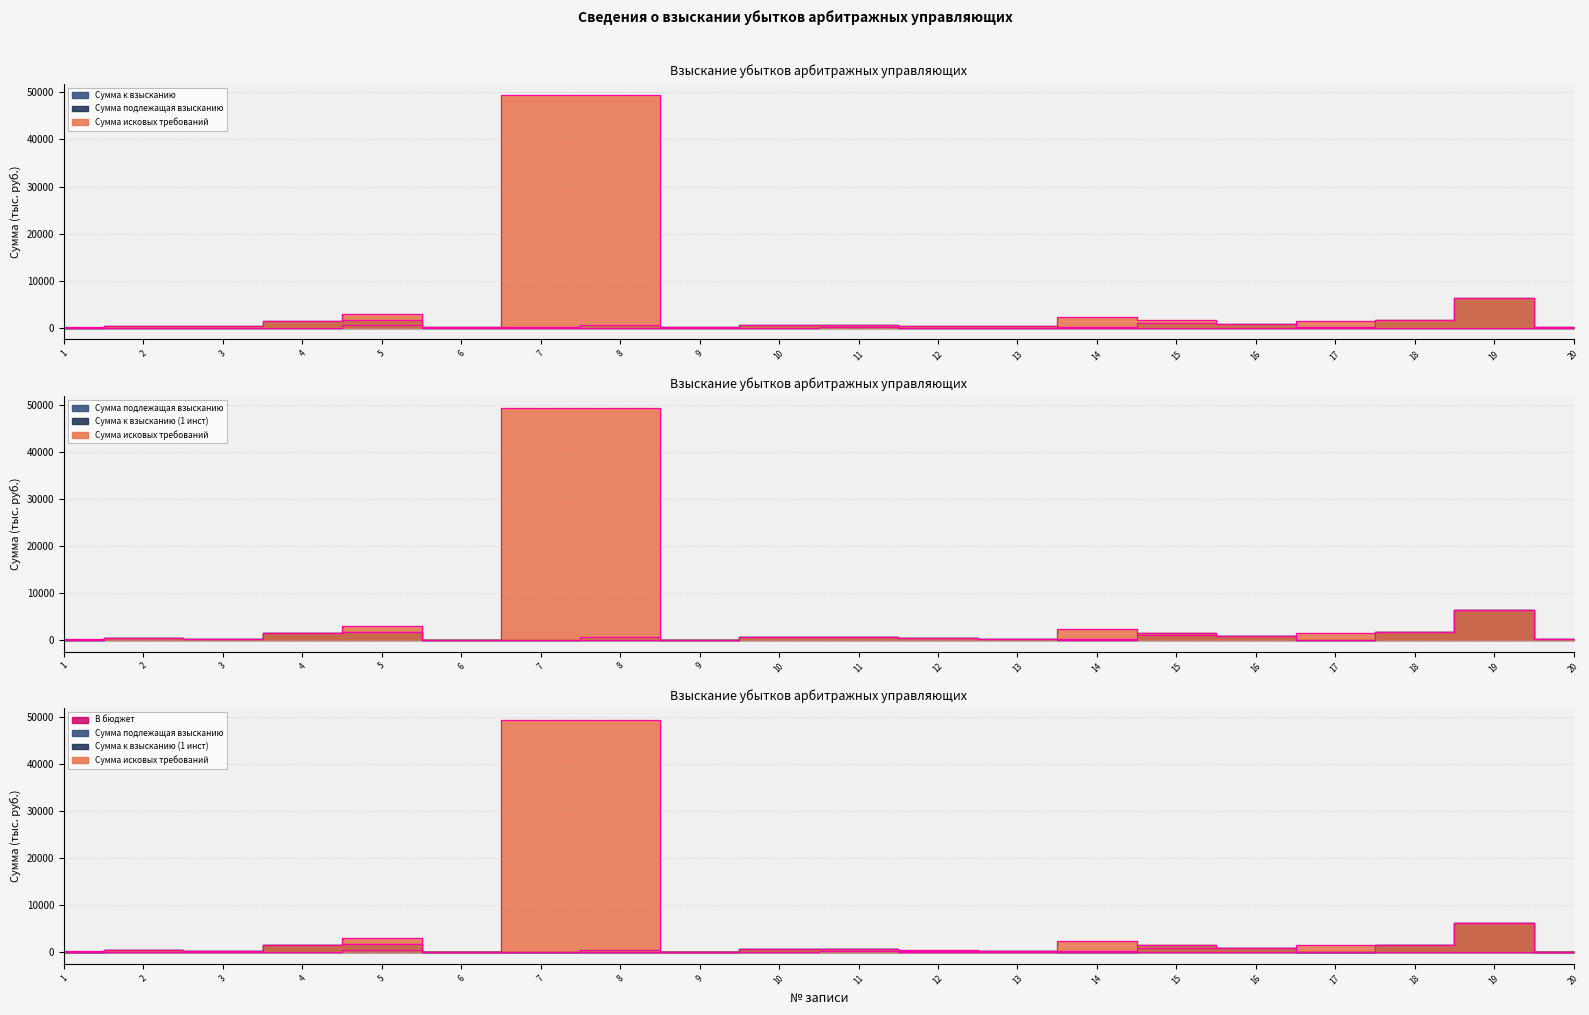

Between 1 and 6, which series saw the biggest shift?

Сумма исковых требований